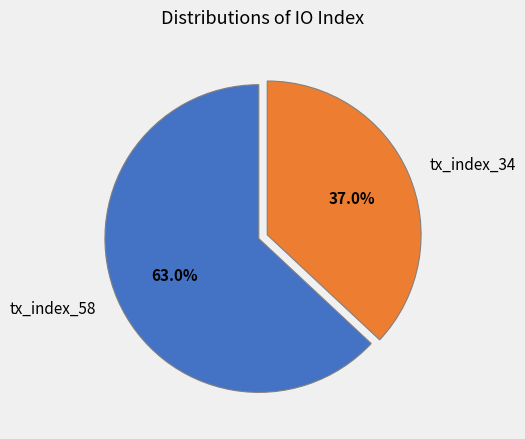

Does tx_index_58 account for over 50% of the chart?

Yes